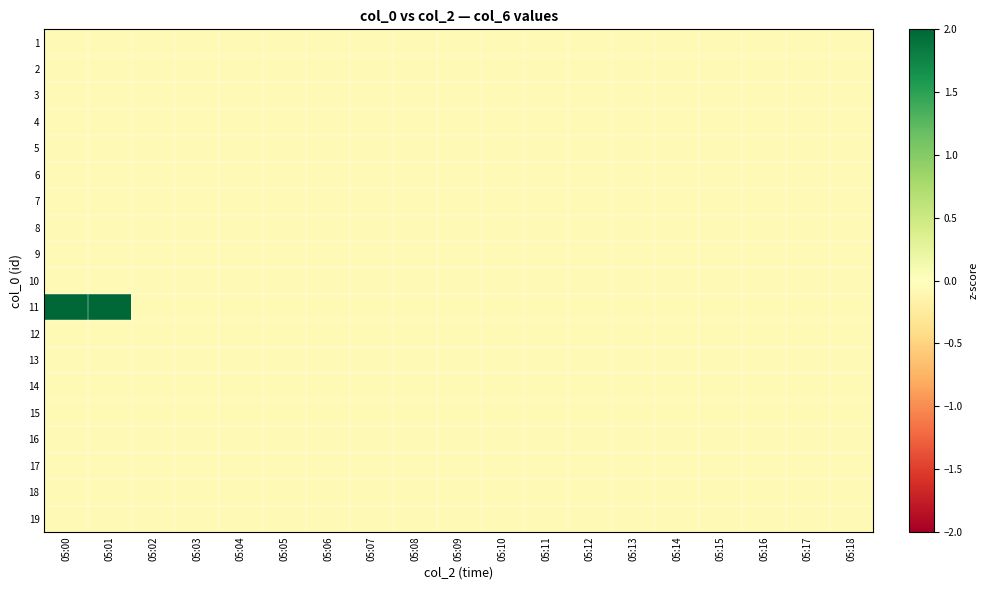

At which category does the chart reach its minimum across all series?

05:00